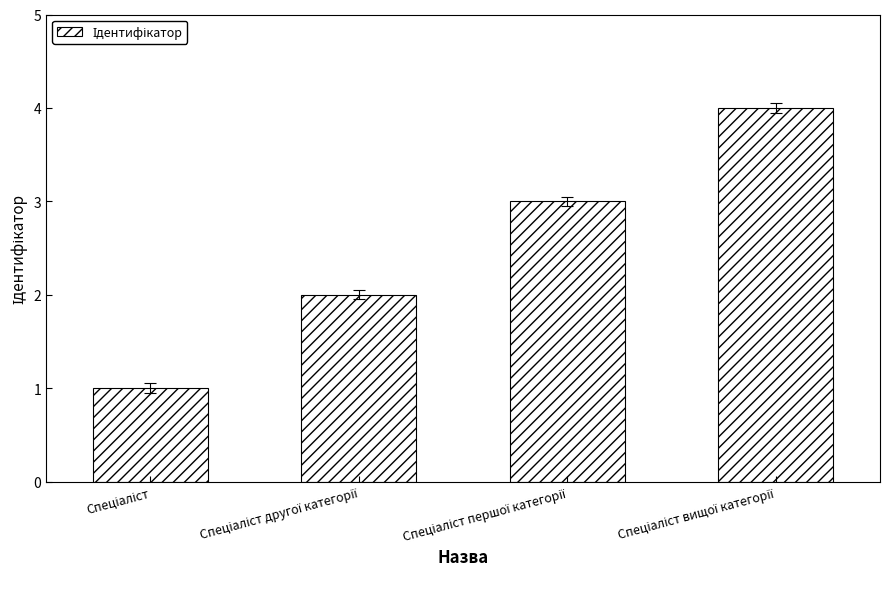

What is the maximum value shown in the chart?

4